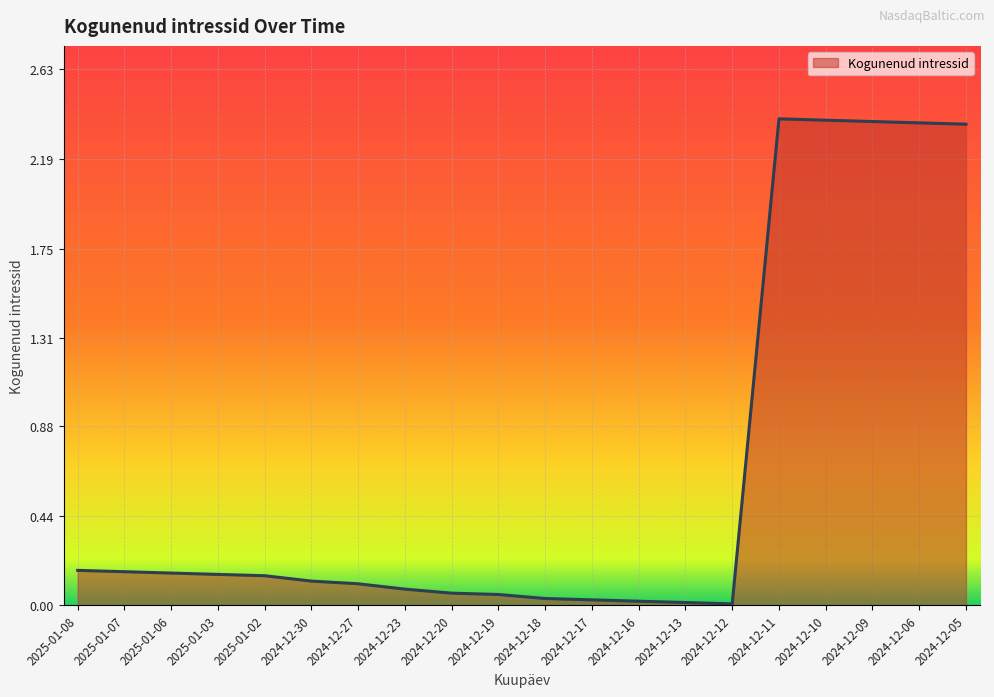

What is the average value?

0.7